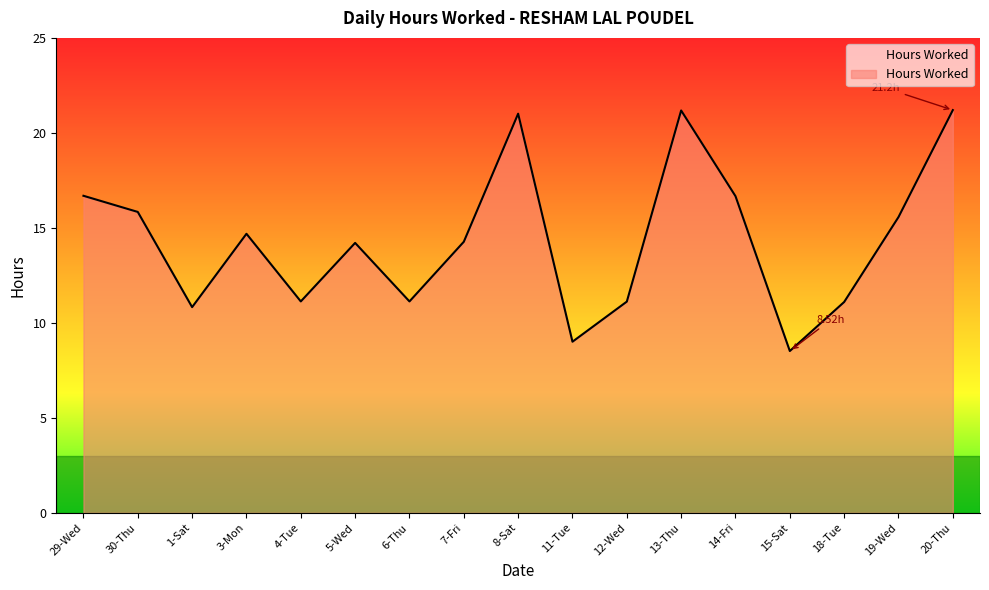

Approximately how many times larger is the value at 20-Thu compared to 18-Tue?

1.9